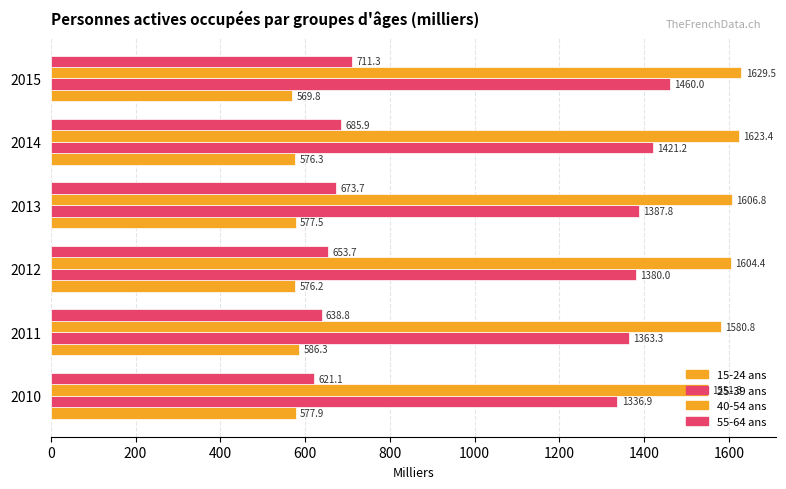

Count the number of data series in this chart.

4